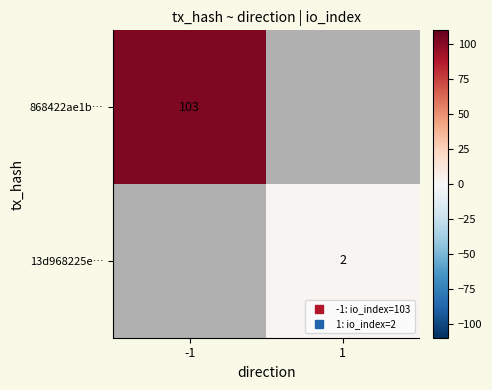

Where is 868422ae1b… nearest to the value 103?

-1